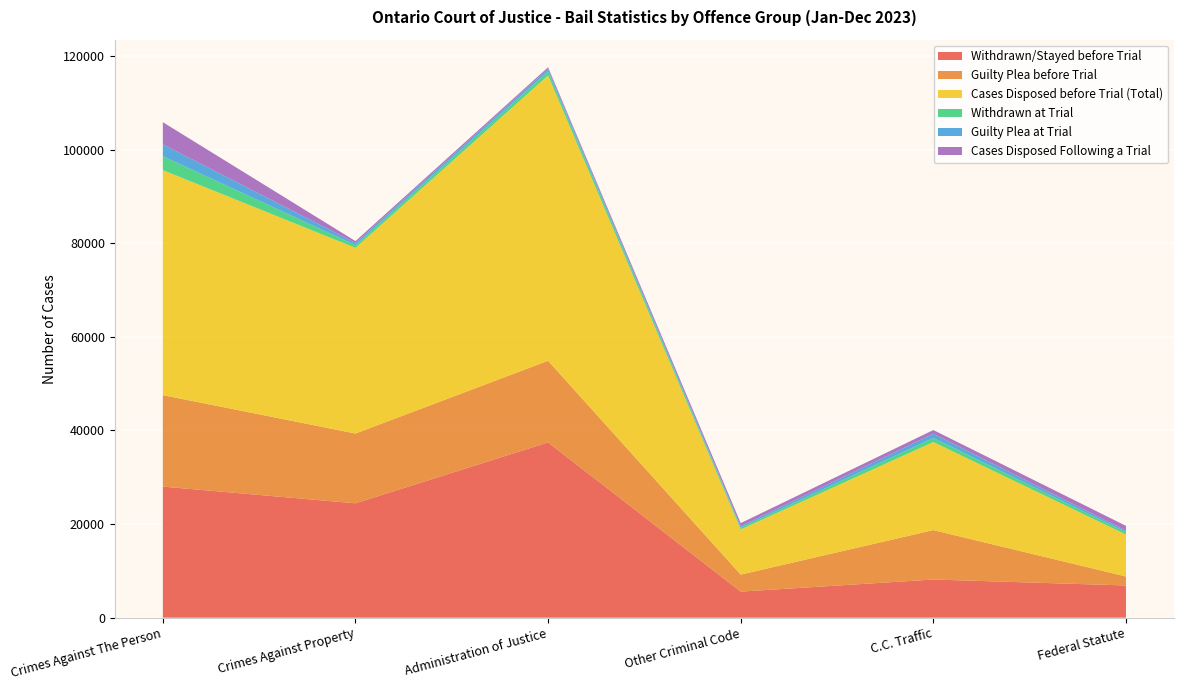

Reading left to right, list all the values displayed in this chart.

Withdrawn/Stayed before Trial: Crimes Against The Person=28005	Crimes Against Property=24434	Administration of Justice=37447	Other Criminal Code=5567	C.C. Traffic=8151	Federal Statute=6880
Guilty Plea before Trial: Crimes Against The Person=19540	Crimes Against Property=14912	Administration of Justice=17444	Other Criminal Code=3636	C.C. Traffic=10561	Federal Statute=1919
Cases Disposed before Trial (Total): Crimes Against The Person=48069	Crimes Against Property=39671	Administration of Justice=60957	Other Criminal Code=9654	C.C. Traffic=18811	Federal Statute=8953
Withdrawn at Trial: Crimes Against The Person=2977	Crimes Against Property=578	Administration of Justice=874	Other Criminal Code=371	C.C. Traffic=880	Federal Statute=506
Guilty Plea at Trial: Crimes Against The Person=2537	Crimes Against Property=462	Administration of Justice=534	Other Criminal Code=316	C.C. Traffic=898	Federal Statute=335
Cases Disposed Following a Trial: Crimes Against The Person=4737	Crimes Against Property=402	Administration of Justice=345	Other Criminal Code=657	C.C. Traffic=788	Federal Statute=1026